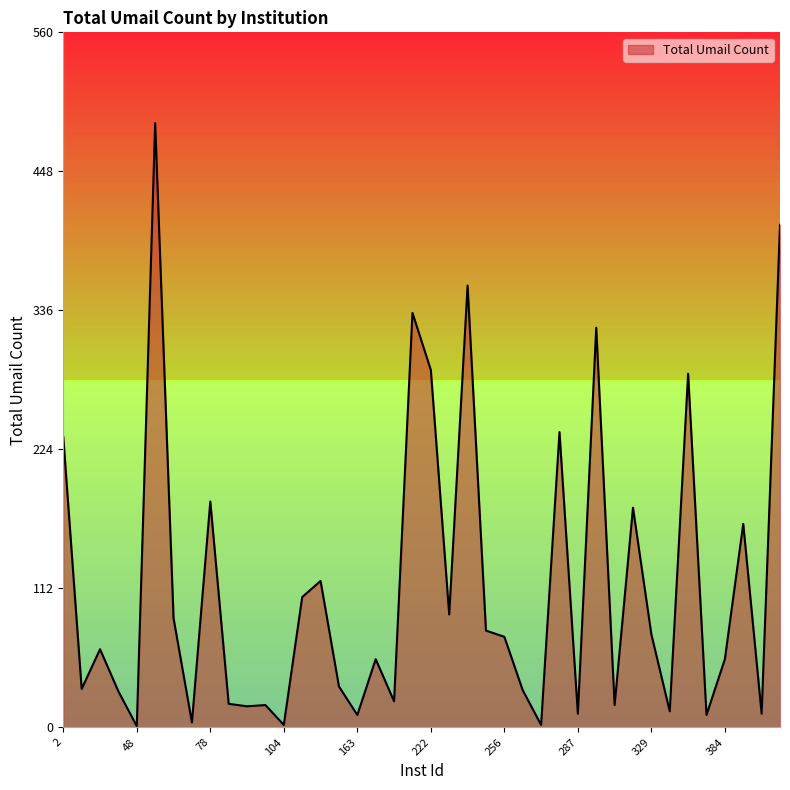

What is the average value?

114